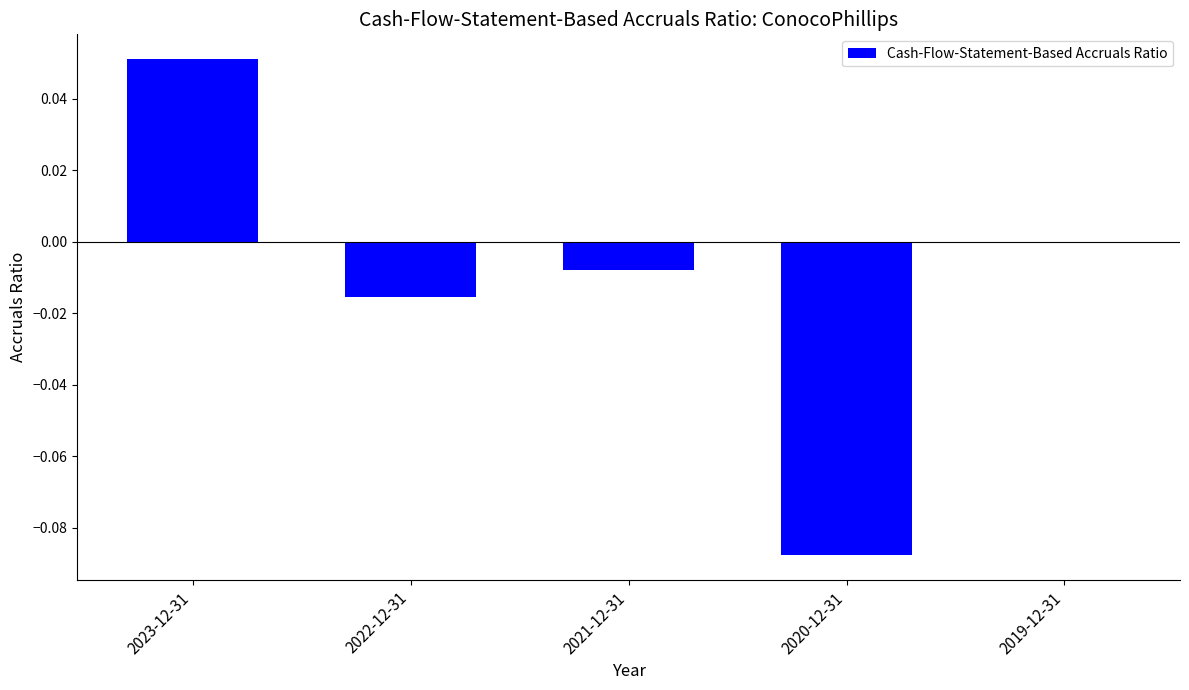

Is it true that the value at 2022-12-31 is -0.0?

True